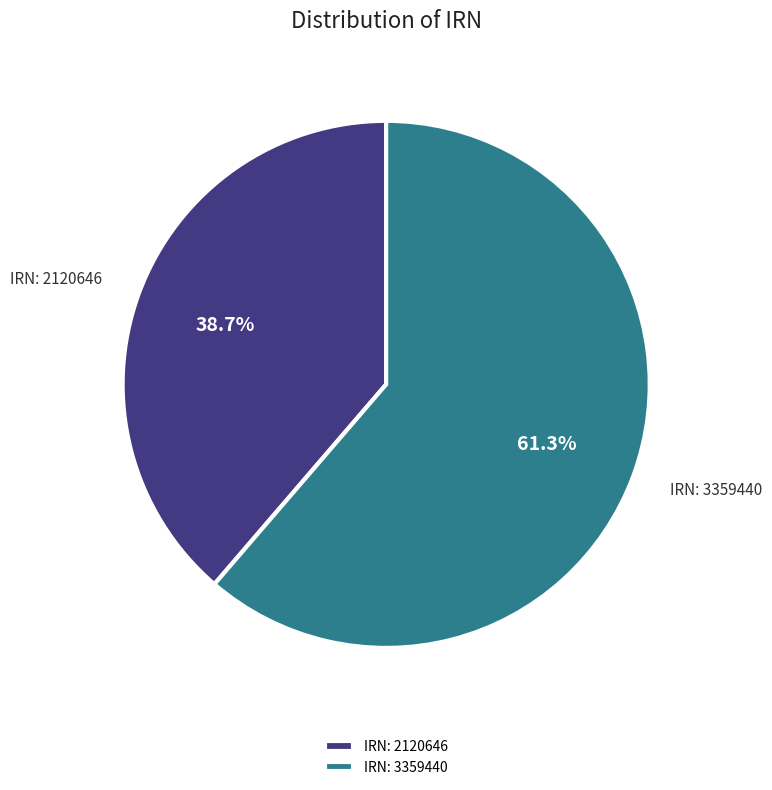

What is the smallest slice in the pie chart?

IRN: 2120646